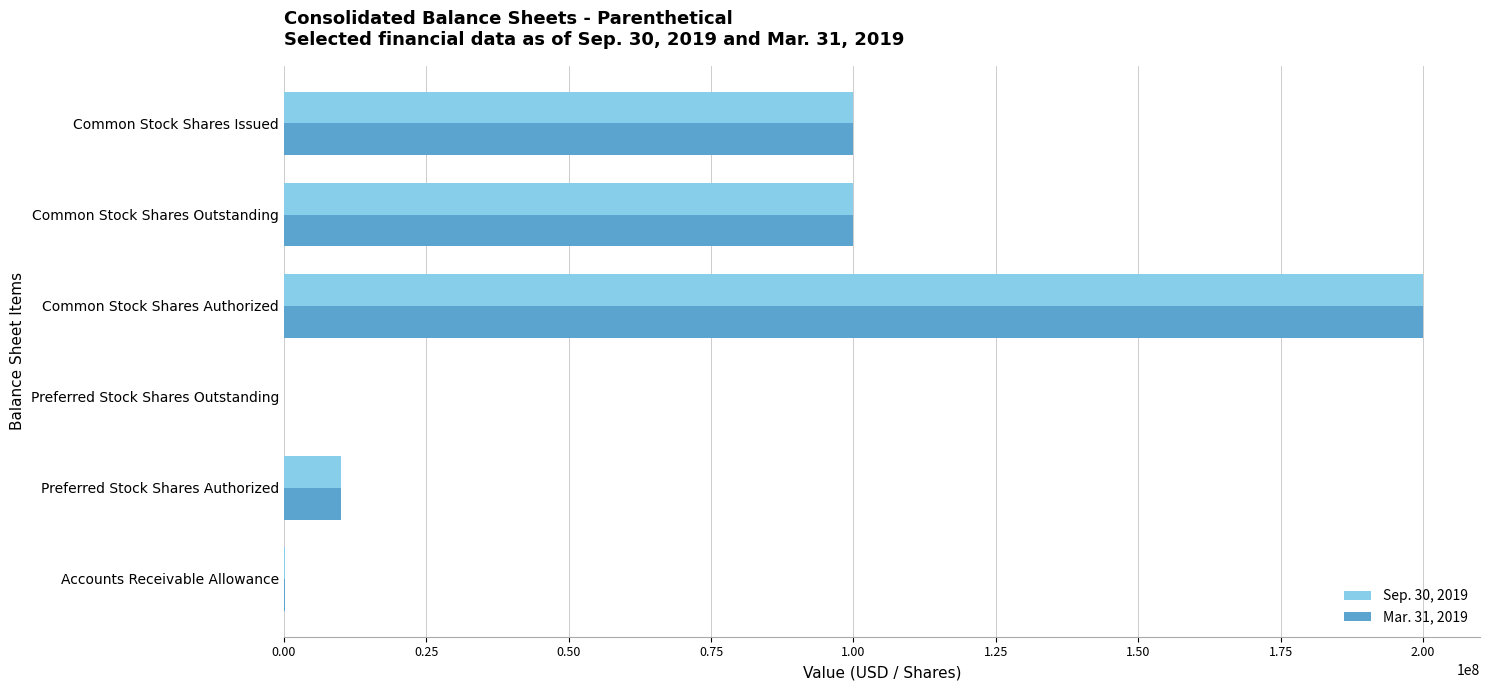

At which category is the sum across all series the highest?

Common Stock Shares Authorized